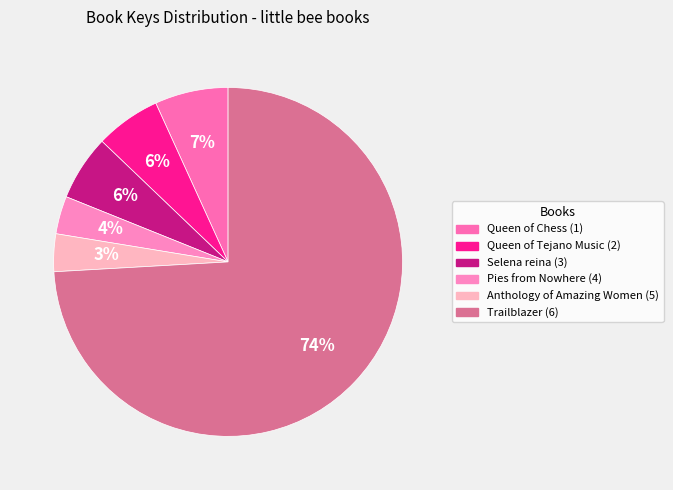

Which has a higher value, Queen of Tejano Music (2) or Pies from Nowhere (4)?

Queen of Tejano Music (2)